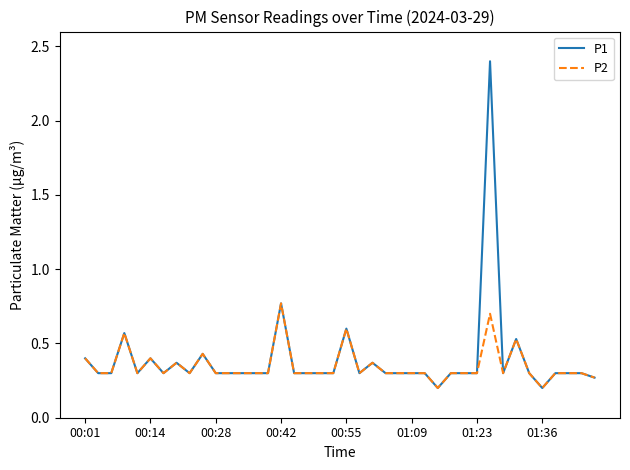

What is the highest value of the P1 series?

2.4